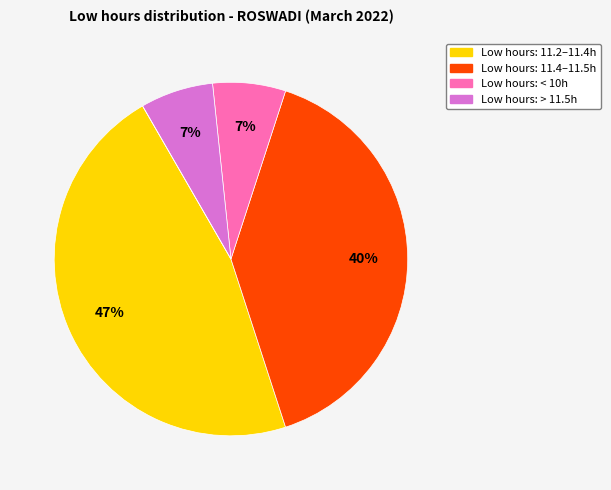

Is there any slice that represents more than half of the pie?

No